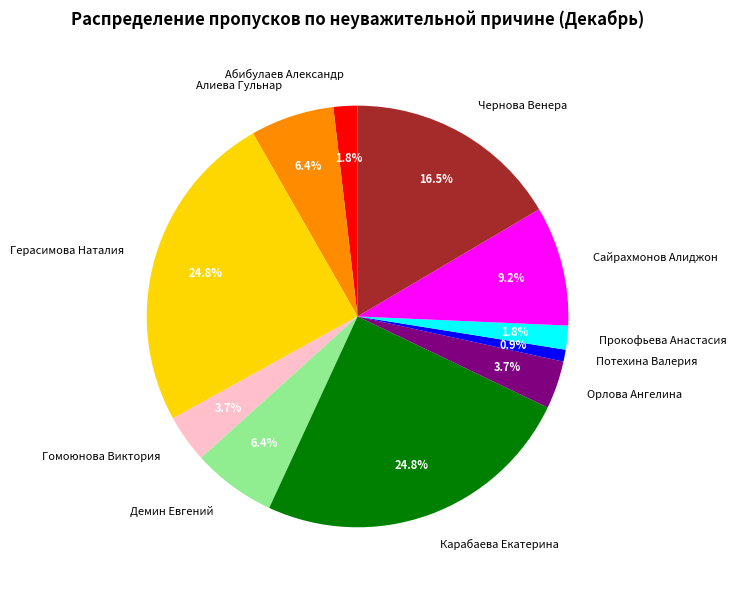

How many segments does this pie chart have?

11